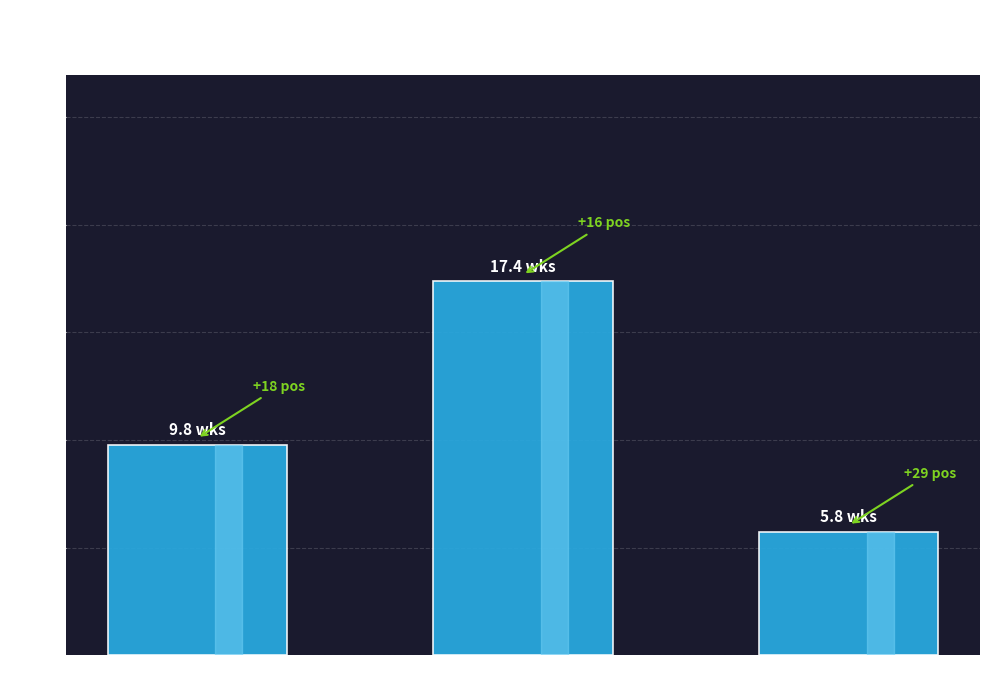

True or false: the data shows 17.4 at ↓ Down.

True